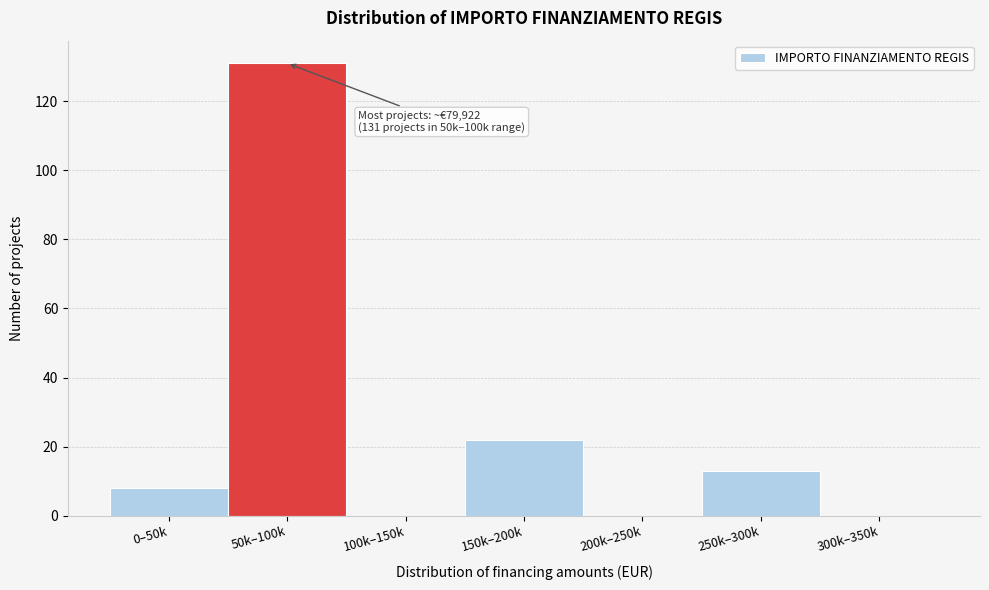

Reading left to right, list all the values displayed in this chart.

0–50k=8	50k–100k=131	100k–150k=0	150k–200k=22	200k–250k=0	250k–300k=13	300k–350k=0